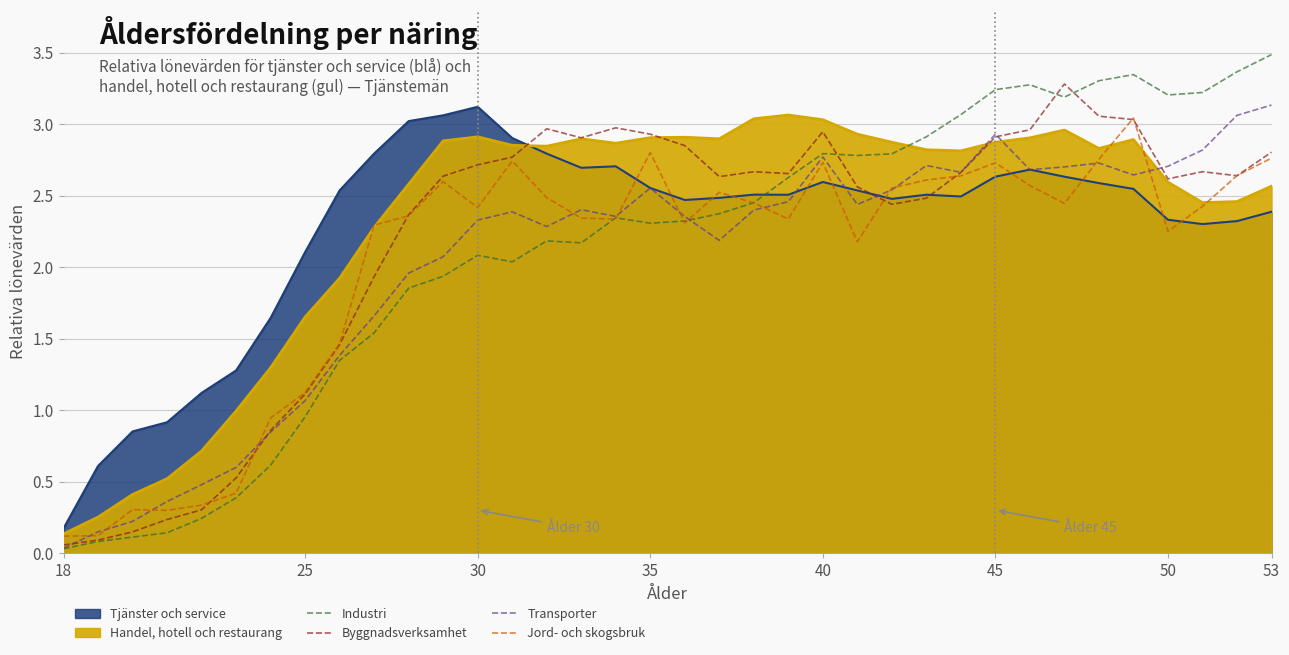

How many distinct data groups are displayed?

4